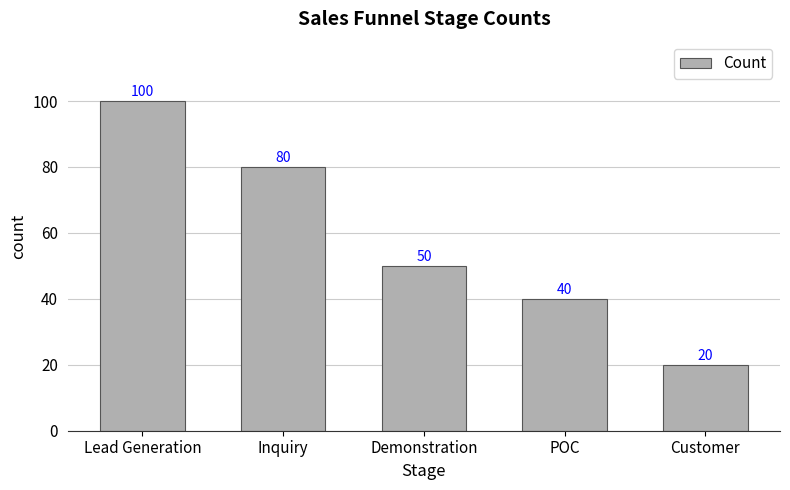

Approximately how many times larger is the value at Customer compared to POC?

0.5